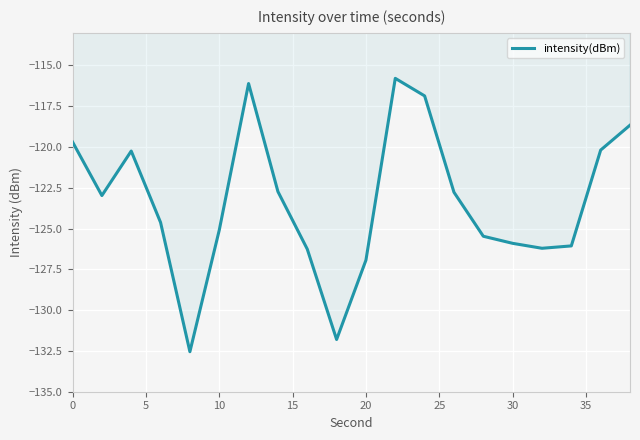

What is the maximum value shown in the chart?

-115.8